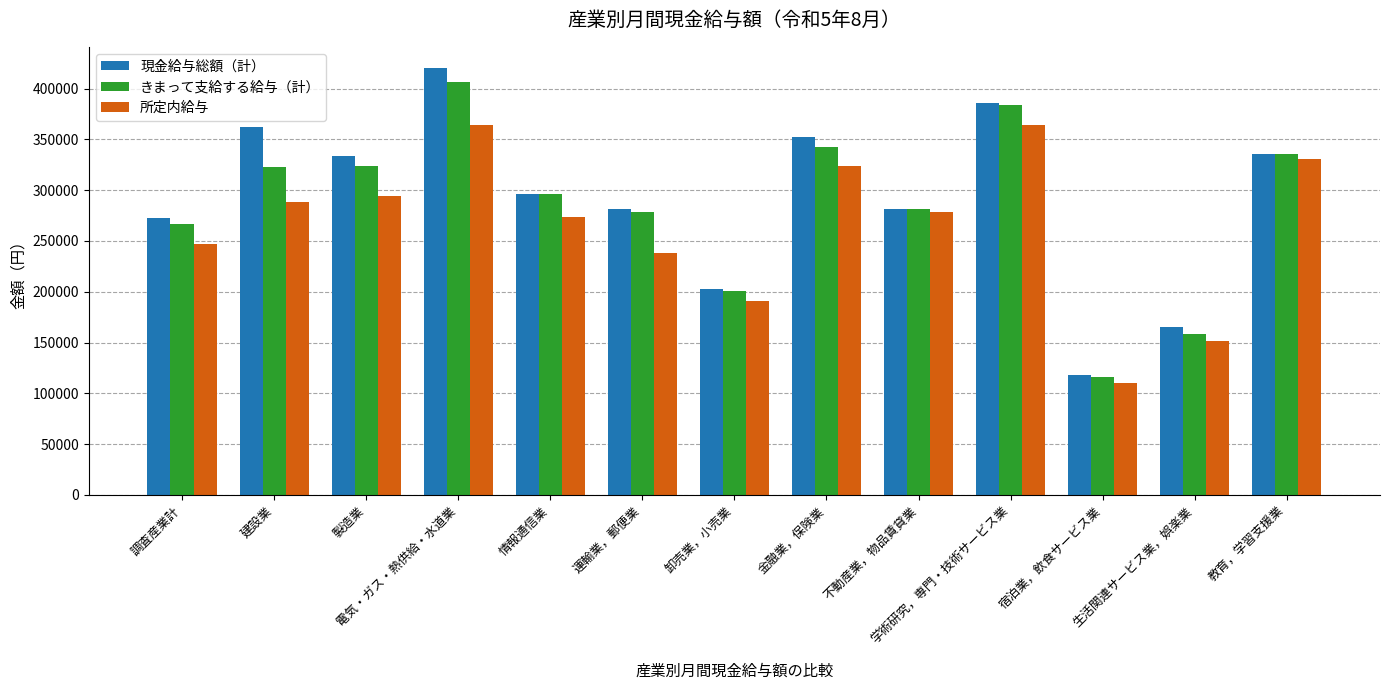

What is the difference between the second highest and second lowest values in the 所定内給与 series?

212538